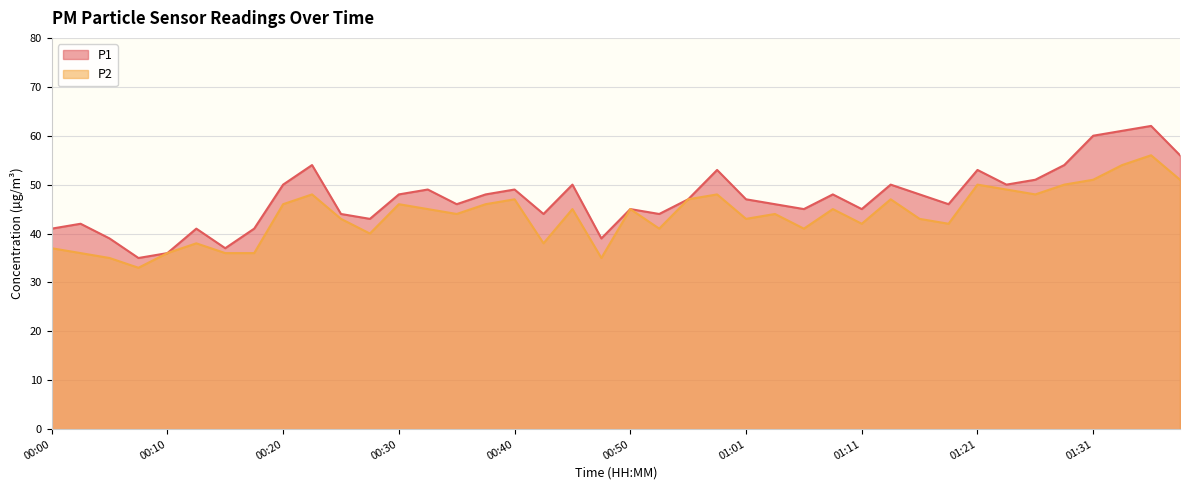

Is it true that P2 equals 25 at 00:53?

False